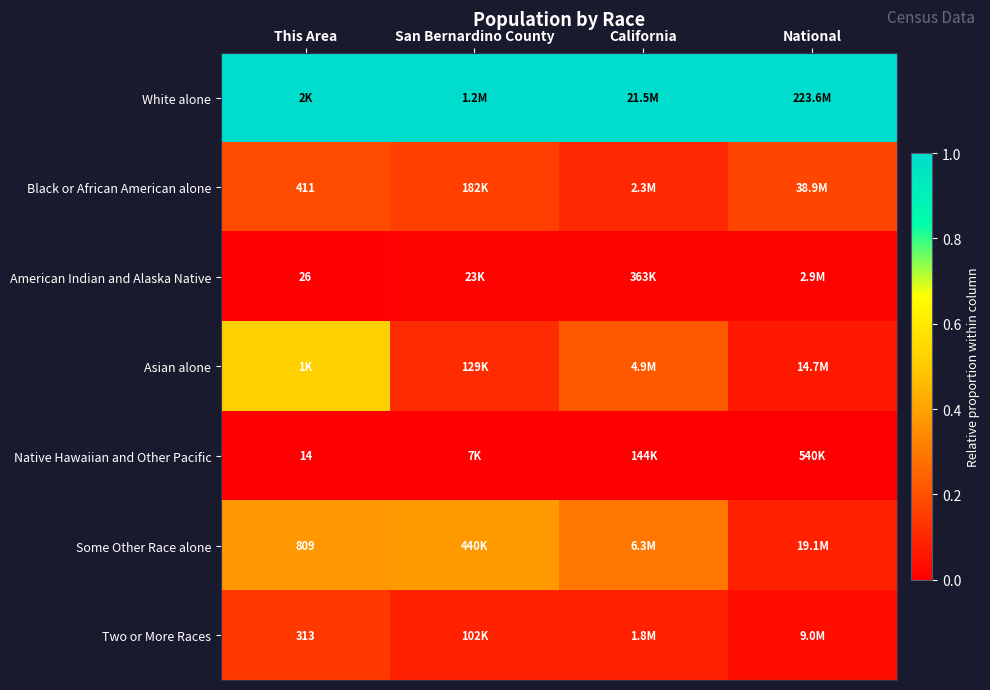

Is the value of Some Other Race alone at This Area greater than the value of Native Hawaiian and Other Pacific at This Area?

Yes